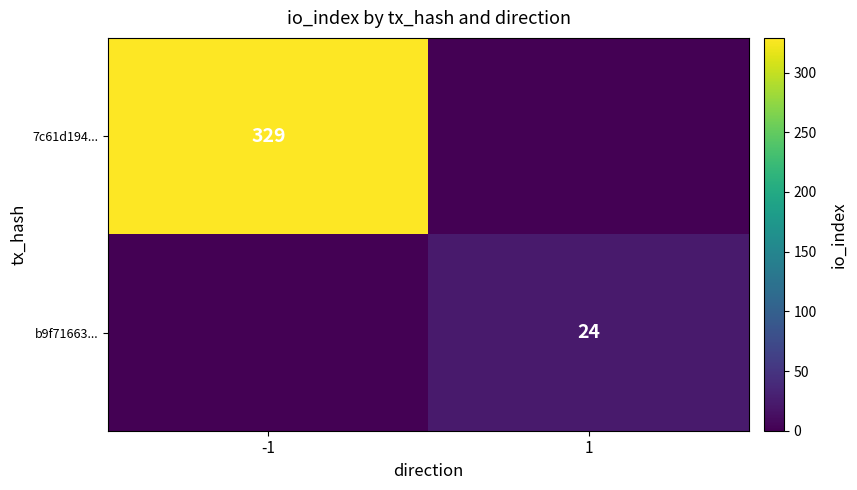

The b9f71663... series shows 9 at 1. True or false?

False